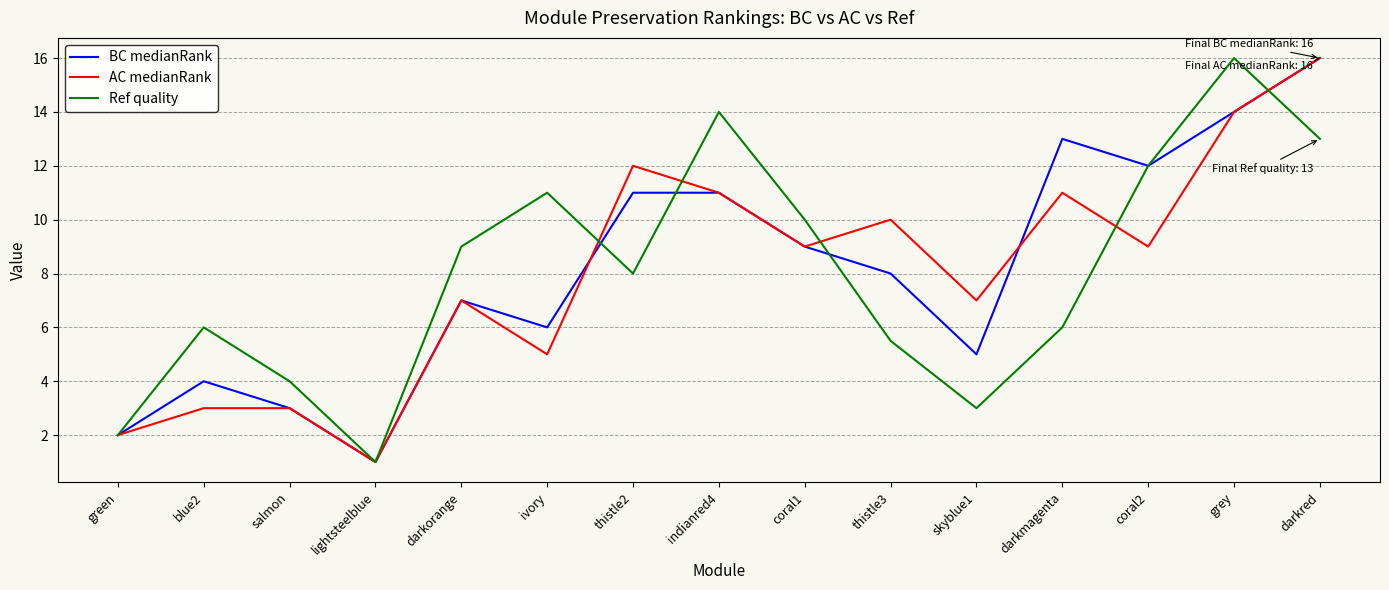

True or false: BC medianRank has a value of 13.0 at coral1.

False